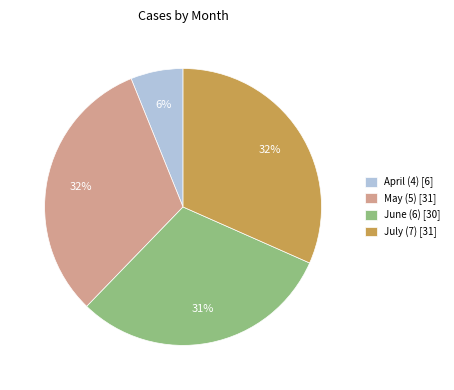

Which category has the smallest portion of the pie?

April (4) [6]